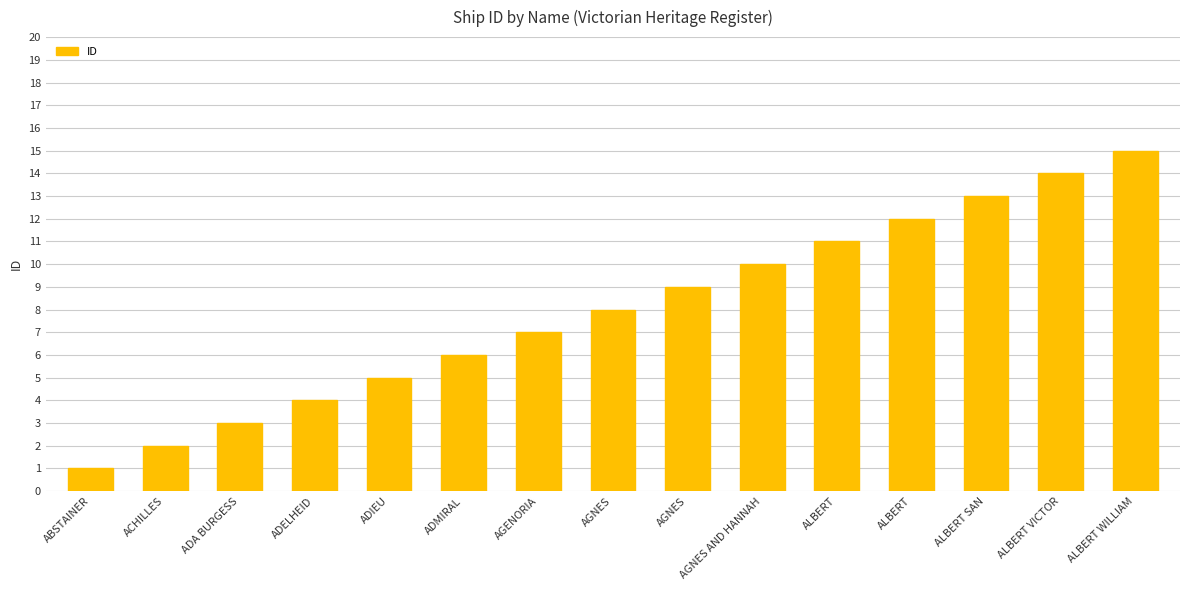

Is it true that the value at ADA BURGESS is 2?

False